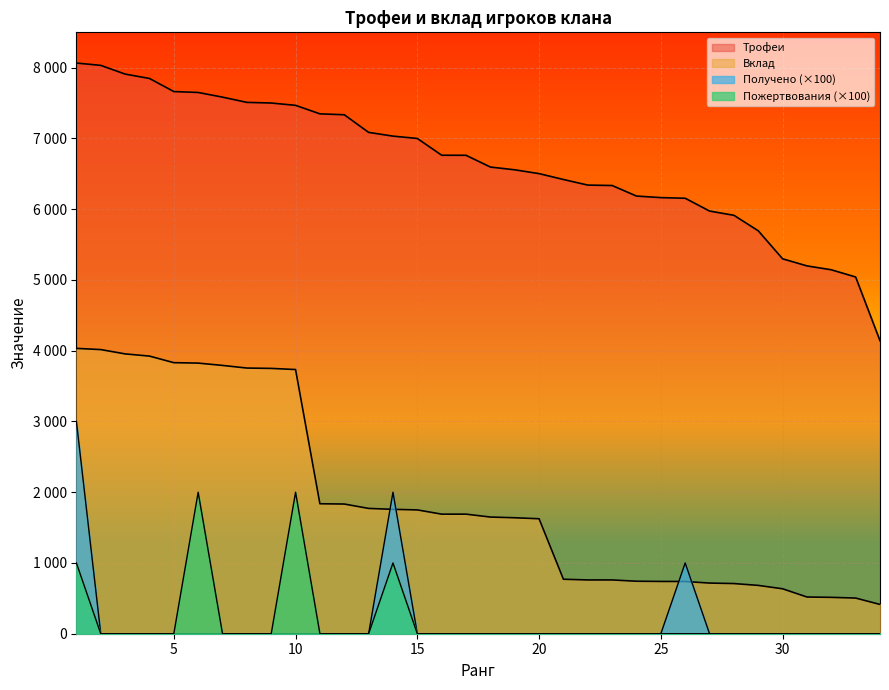

The value of Получено at 9 is -1334. True or false?

False